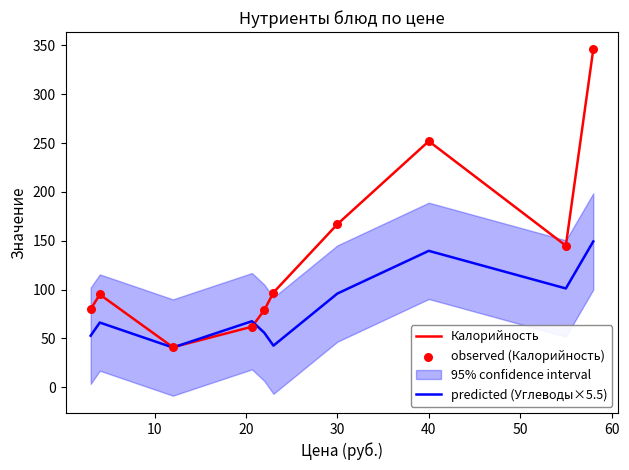

Which series has the largest total across all categories?

Калорийность